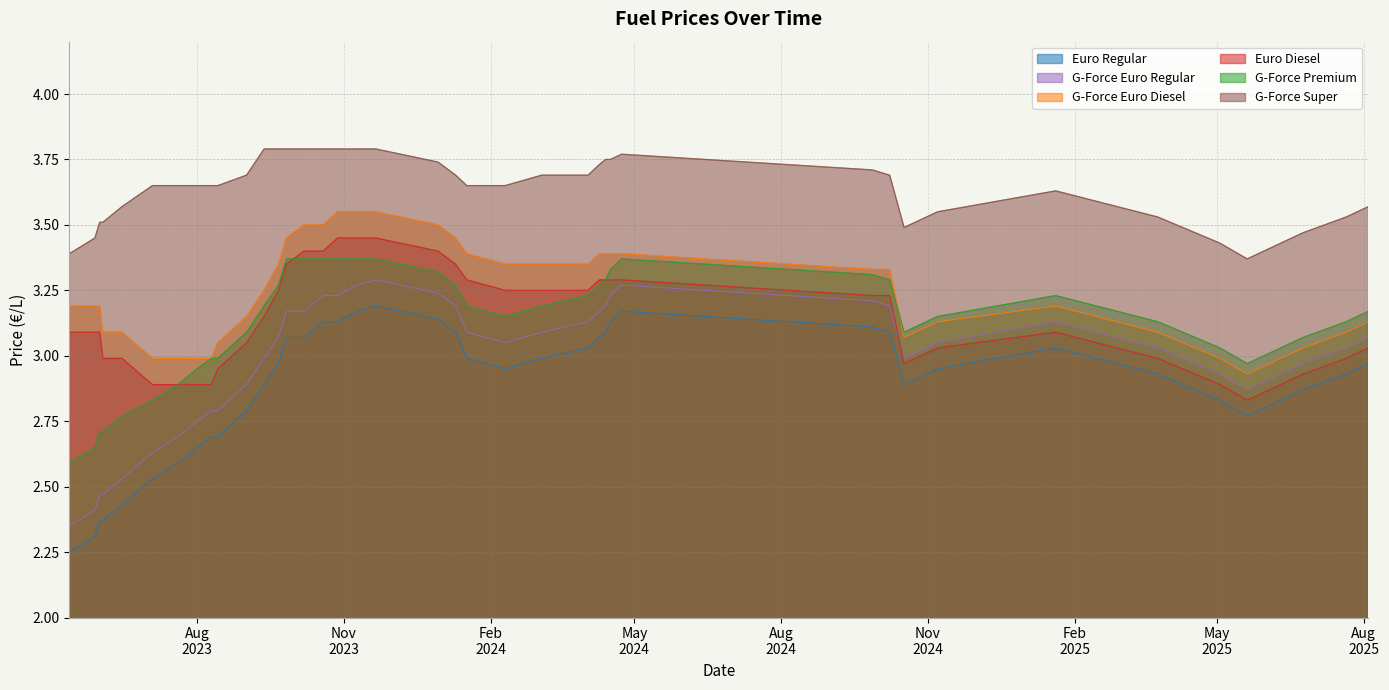

Reading left to right, list all the values displayed in this chart.

Euro Diesel: 2025-08-04=3.0	2025-07-21=3.0	2025-06-24=2.9	2025-05-20=2.8	2025-05-03=2.9	2025-03-25=3.0	2025-01-20=3.1	2024-11-07=3.0	2024-10-17=3.0	2024-10-08=3.2	2024-09-27=3.2	2024-04-23=3.3	2024-04-16=3.3	2024-04-13=3.3	2024-04-09=3.3	2024-04-02=3.2	2024-03-04=3.2	2024-02-10=3.2	2024-01-17=3.3	2024-01-10=3.4	2023-12-30=3.4	2023-11-21=3.5	2023-11-09=3.5	2023-10-28=3.5	2023-10-19=3.4	2023-10-07=3.4	2023-09-26=3.4	2023-09-21=3.2	2023-09-12=3.1	2023-09-01=3.0	2023-08-14=3.0	2023-08-10=2.9	2023-08-01=2.9	2023-07-20=2.9	2023-07-04=2.9	2023-06-15=3.0	2023-06-03=3.0	2023-06-01=3.1	2023-05-29=3.1	2023-05-13=3.1
G-Force Euro Diesel: 2025-08-04=3.1	2025-07-21=3.1	2025-06-24=3.0	2025-05-20=2.9	2025-05-03=3.0	2025-03-25=3.1	2025-01-20=3.2	2024-11-07=3.1	2024-10-17=3.1	2024-10-08=3.3	2024-09-27=3.3	2024-04-23=3.4	2024-04-16=3.4	2024-04-13=3.4	2024-04-09=3.4	2024-04-02=3.4	2024-03-04=3.4	2024-02-10=3.4	2024-01-17=3.4	2024-01-10=3.5	2023-12-30=3.5	2023-11-21=3.5	2023-11-09=3.5	2023-10-28=3.5	2023-10-19=3.5	2023-10-07=3.5	2023-09-26=3.5	2023-09-21=3.4	2023-09-12=3.2	2023-09-01=3.1	2023-08-14=3.0	2023-08-10=3.0	2023-08-01=3.0	2023-07-20=3.0	2023-07-04=3.0	2023-06-15=3.1	2023-06-03=3.1	2023-06-01=3.2	2023-05-29=3.2	2023-05-13=3.2
G-Force Premium: 2025-08-04=3.2	2025-07-21=3.1	2025-06-24=3.1	2025-05-20=3.0	2025-05-03=3.0	2025-03-25=3.1	2025-01-20=3.2	2024-11-07=3.1	2024-10-17=3.1	2024-10-08=3.3	2024-09-27=3.3	2024-04-23=3.4	2024-04-16=3.3	2024-04-13=3.3	2024-04-09=3.3	2024-04-02=3.2	2024-03-04=3.2	2024-02-10=3.1	2024-01-17=3.2	2024-01-10=3.3	2023-12-30=3.3	2023-11-21=3.4	2023-11-09=3.4	2023-10-28=3.4	2023-10-19=3.4	2023-10-07=3.4	2023-09-26=3.4	2023-09-21=3.3	2023-09-12=3.2	2023-09-01=3.1	2023-08-14=3.0	2023-08-10=3.0	2023-08-01=3.0	2023-07-20=2.9	2023-07-04=2.8	2023-06-15=2.8	2023-06-03=2.7	2023-06-01=2.7	2023-05-29=2.6	2023-05-13=2.6
G-Force Euro Regular: 2025-08-04=3.1	2025-07-21=3.0	2025-06-24=3.0	2025-05-20=2.9	2025-05-03=2.9	2025-03-25=3.0	2025-01-20=3.1	2024-11-07=3.0	2024-10-17=3.0	2024-10-08=3.2	2024-09-27=3.2	2024-04-23=3.3	2024-04-16=3.2	2024-04-13=3.2	2024-04-09=3.2	2024-04-02=3.1	2024-03-04=3.1	2024-02-10=3.0	2024-01-17=3.1	2024-01-10=3.2	2023-12-30=3.2	2023-11-21=3.3	2023-11-09=3.3	2023-10-28=3.2	2023-10-19=3.2	2023-10-07=3.2	2023-09-26=3.2	2023-09-21=3.1	2023-09-12=3.0	2023-09-01=2.9	2023-08-14=2.8	2023-08-10=2.8	2023-08-01=2.8	2023-07-20=2.7	2023-07-04=2.6	2023-06-15=2.5	2023-06-03=2.5	2023-06-01=2.5	2023-05-29=2.4	2023-05-13=2.4
Euro Regular: 2025-08-04=3.0	2025-07-21=2.9	2025-06-24=2.9	2025-05-20=2.8	2025-05-03=2.8	2025-03-25=2.9	2025-01-20=3.0	2024-11-07=3.0	2024-10-17=2.9	2024-10-08=3.1	2024-09-27=3.1	2024-04-23=3.2	2024-04-16=3.1	2024-04-13=3.1	2024-04-09=3.1	2024-04-02=3.0	2024-03-04=3.0	2024-02-10=3.0	2024-01-17=3.0	2024-01-10=3.1	2023-12-30=3.1	2023-11-21=3.2	2023-11-09=3.2	2023-10-28=3.1	2023-10-19=3.1	2023-10-07=3.1	2023-09-26=3.1	2023-09-21=3.0	2023-09-12=2.9	2023-09-01=2.8	2023-08-14=2.7	2023-08-10=2.7	2023-08-01=2.6	2023-07-20=2.6	2023-07-04=2.5	2023-06-15=2.4	2023-06-03=2.4	2023-06-01=2.4	2023-05-29=2.3	2023-05-13=2.2
G-Force Super: 2025-08-04=3.6	2025-07-21=3.5	2025-06-24=3.5	2025-05-20=3.4	2025-05-03=3.4	2025-03-25=3.5	2025-01-20=3.6	2024-11-07=3.5	2024-10-17=3.5	2024-10-08=3.7	2024-09-27=3.7	2024-04-23=3.8	2024-04-16=3.8	2024-04-13=3.8	2024-04-09=3.7	2024-04-02=3.7	2024-03-04=3.7	2024-02-10=3.6	2024-01-17=3.6	2024-01-10=3.7	2023-12-30=3.7	2023-11-21=3.8	2023-11-09=3.8	2023-10-28=3.8	2023-10-19=3.8	2023-10-07=3.8	2023-09-26=3.8	2023-09-21=3.8	2023-09-12=3.8	2023-09-01=3.7	2023-08-14=3.6	2023-08-10=3.6	2023-08-01=3.6	2023-07-20=3.6	2023-07-04=3.6	2023-06-15=3.6	2023-06-03=3.5	2023-06-01=3.5	2023-05-29=3.5	2023-05-13=3.4